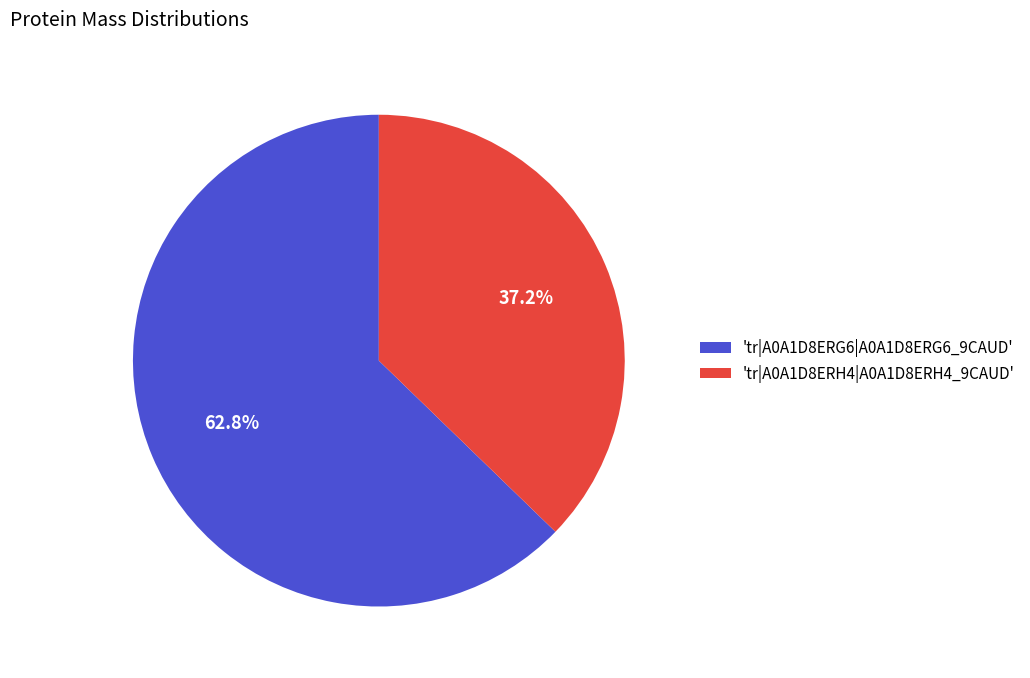

Which slice is the smallest?

'tr|A0A1D8ERH4|A0A1D8ERH4_9CAUD'